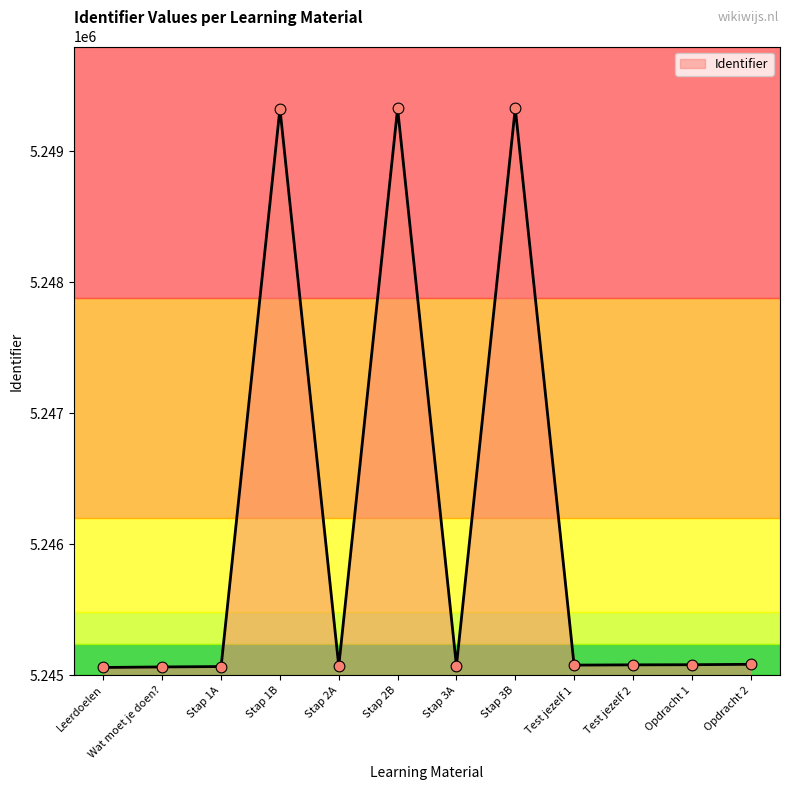

Approximately how many times larger is the value at Test jezelf 1 compared to Stap 2B?

1.0